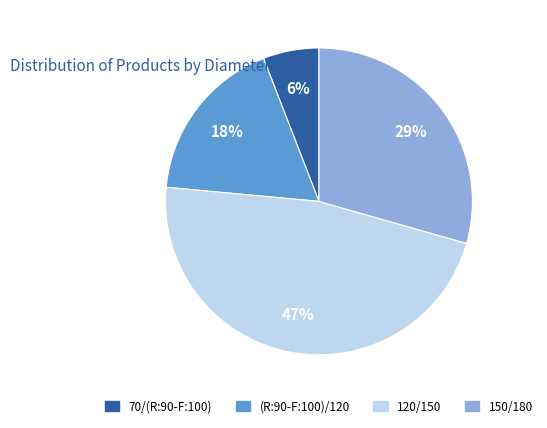

To the nearest percent, what is the difference between the largest and smallest slice percentages?

41%